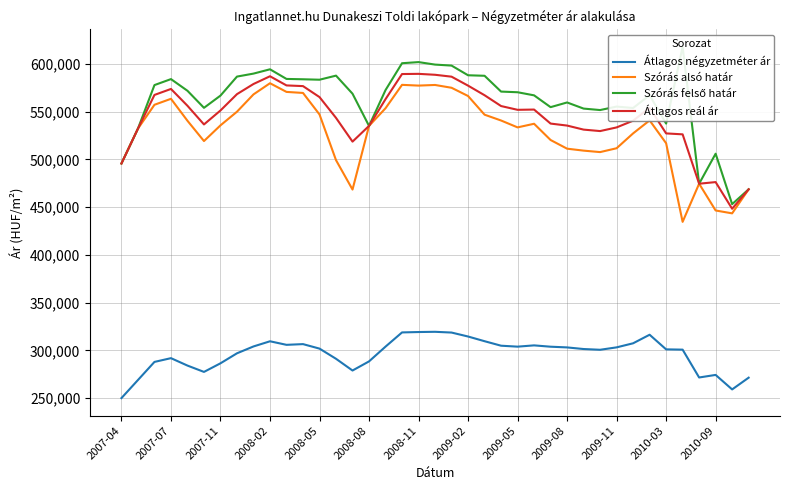

True or false: Szórás felső határ and Szórás alsó határ intersect in this chart.

False